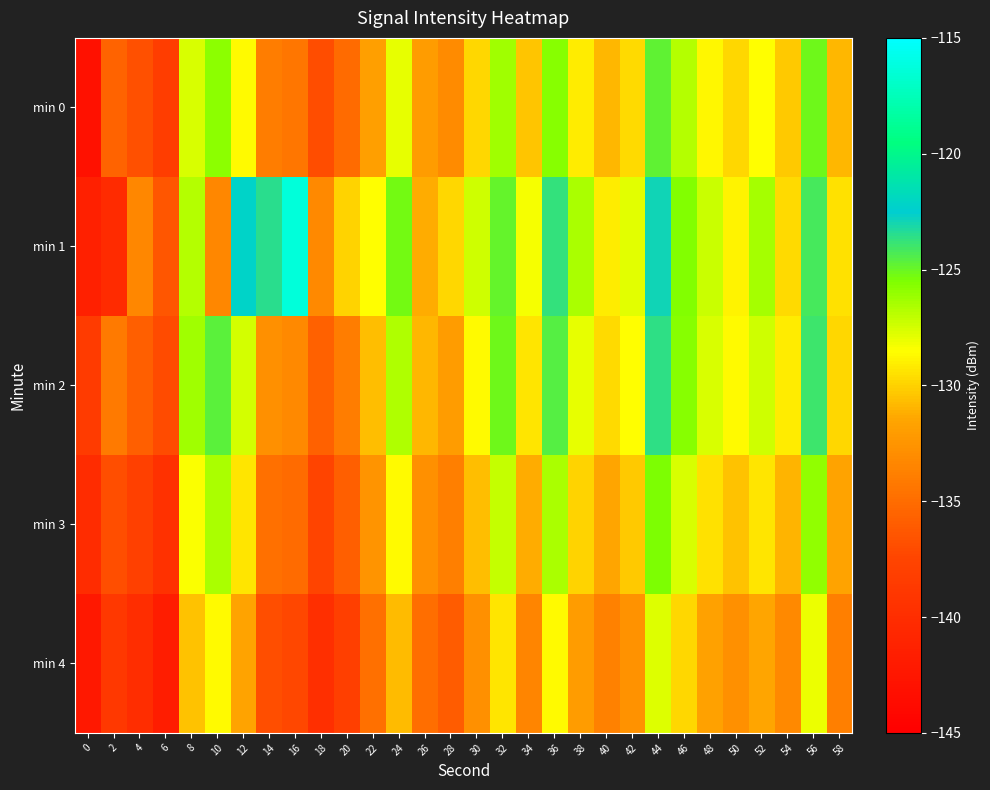

List the series in order of their peak value, lowest first.

min 4, min 3, min 0, min 2, min 1